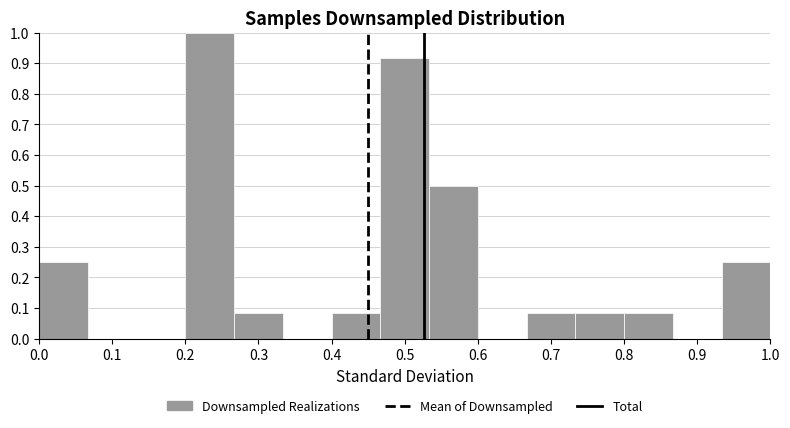

What is the height of the bar covering 0.20 to 0.27 on the x-axis? Neither the bar edges nor the heights are printed on the chart, so give them approximately, as read against the axes.

1.00